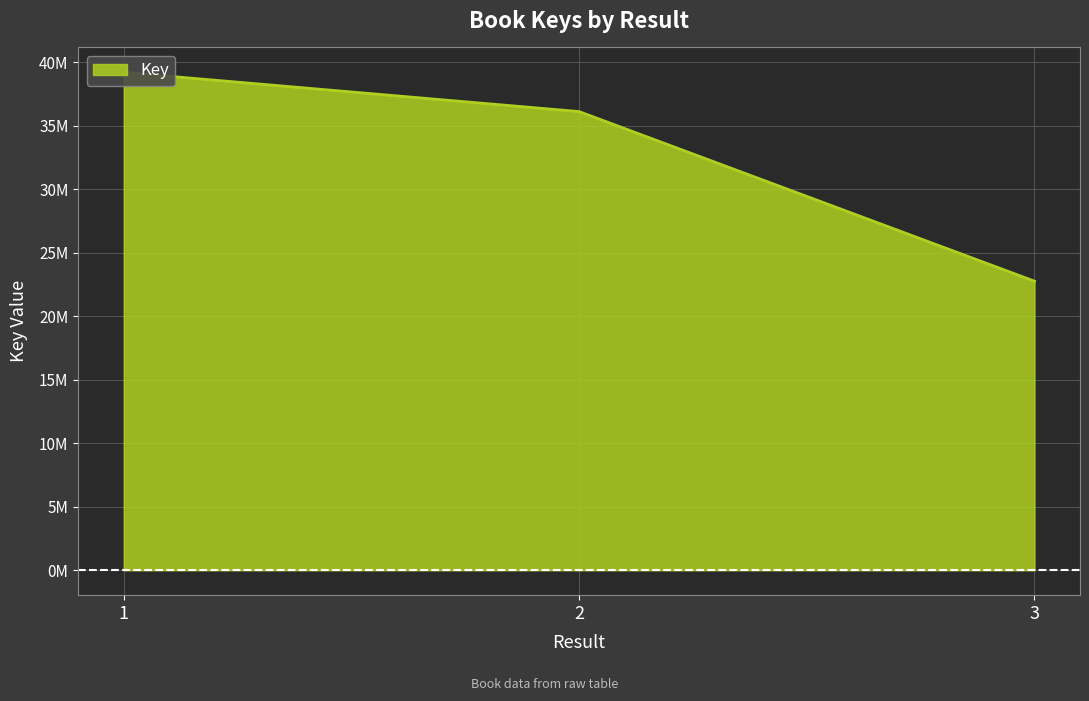

What is the difference between the maximum and minimum values?

16445189